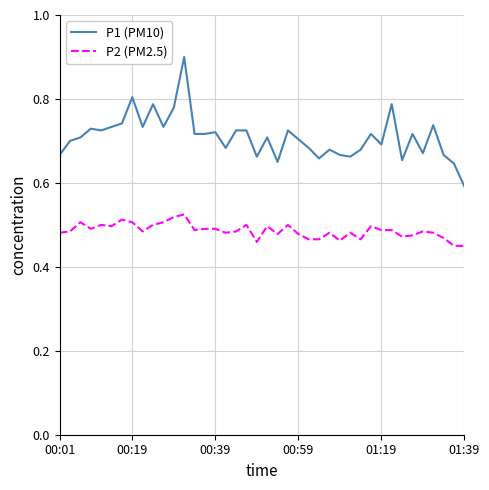

How many distinct data groups are displayed?

2